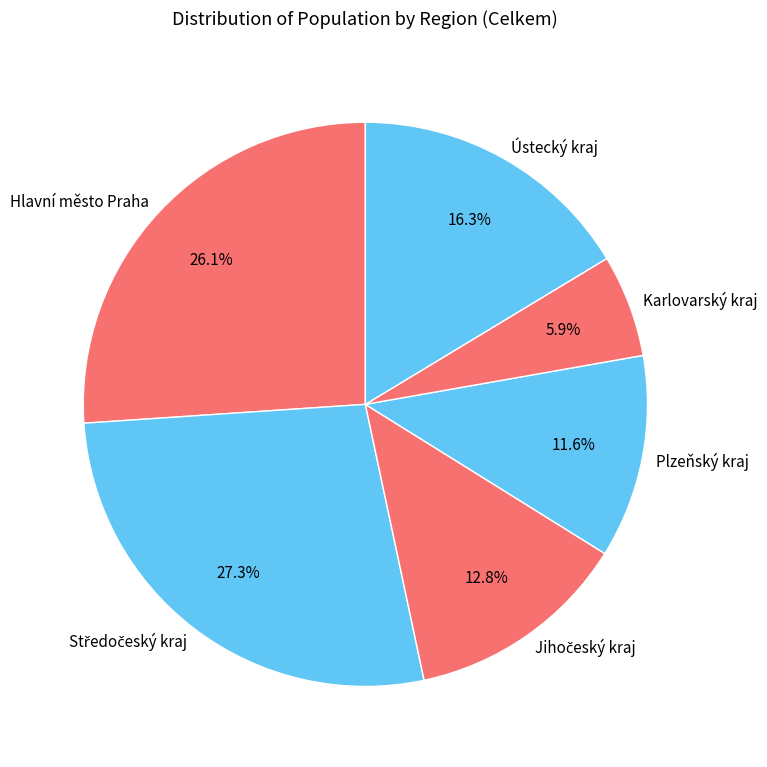

To the nearest percent, what is the average slice percentage?

17%